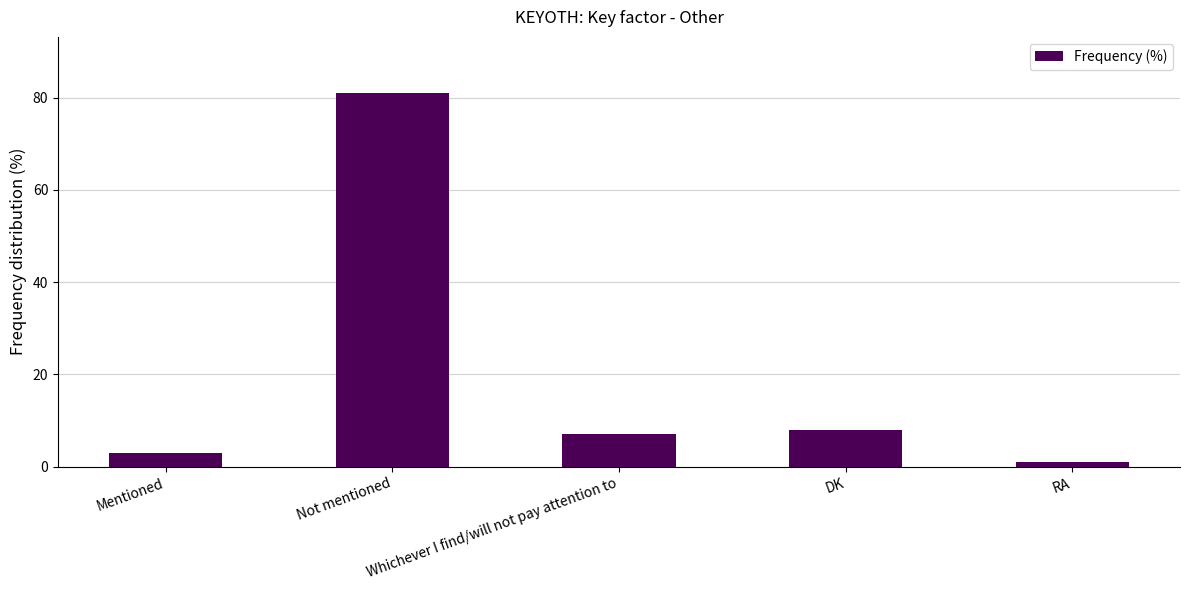

Does the chart contain stacked bars?

No